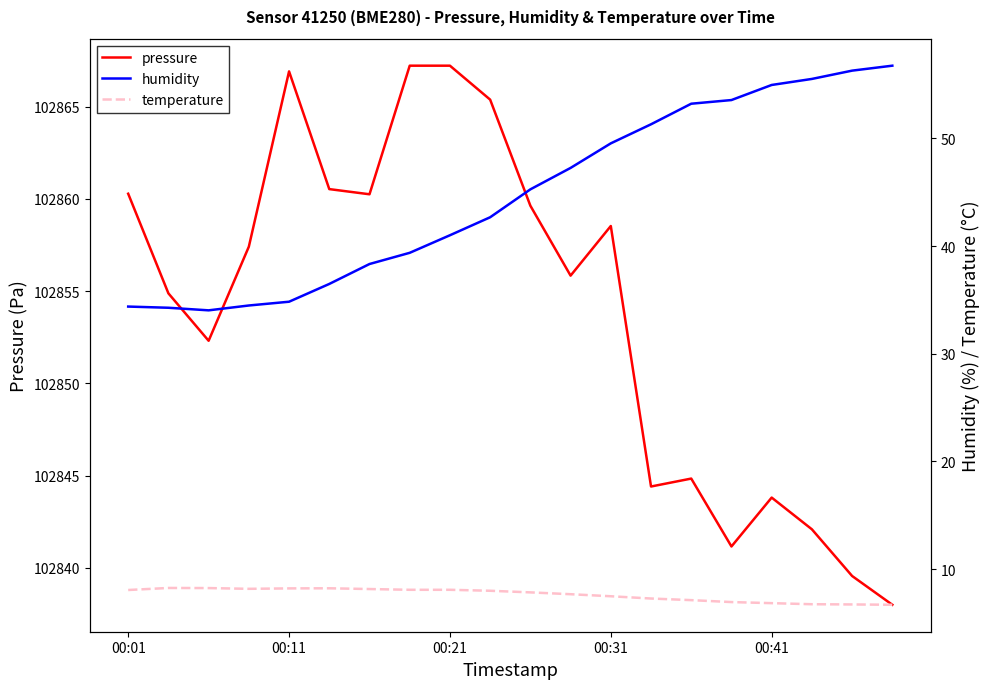

Which series has the largest range (max minus min)?

pressure